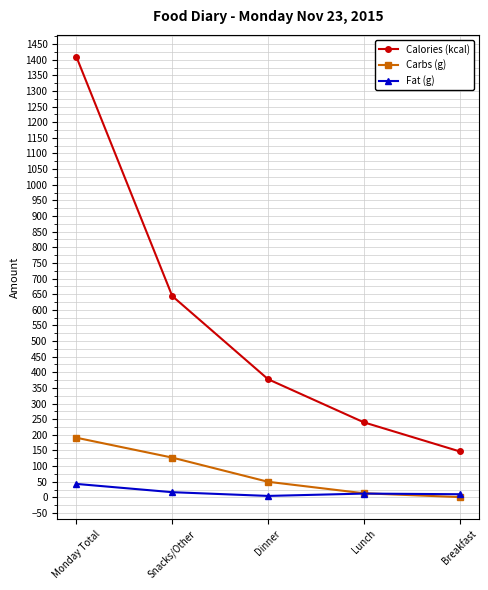

What is the greatest value displayed?

1409.0